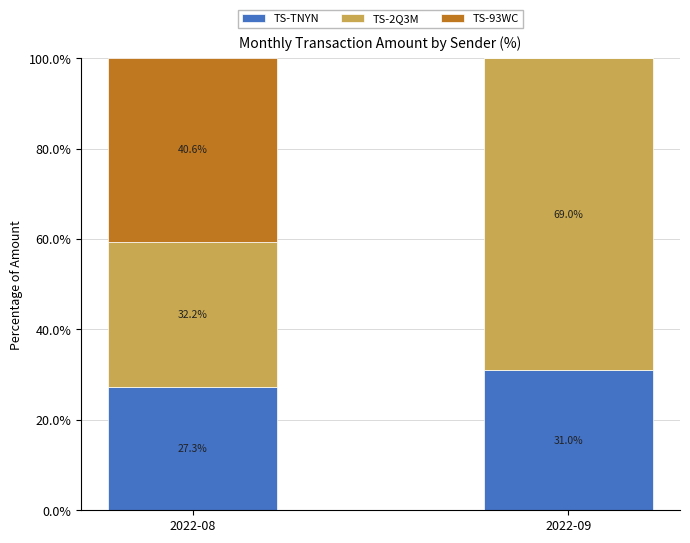

What is the total value across all series at 2022-09?

100.0